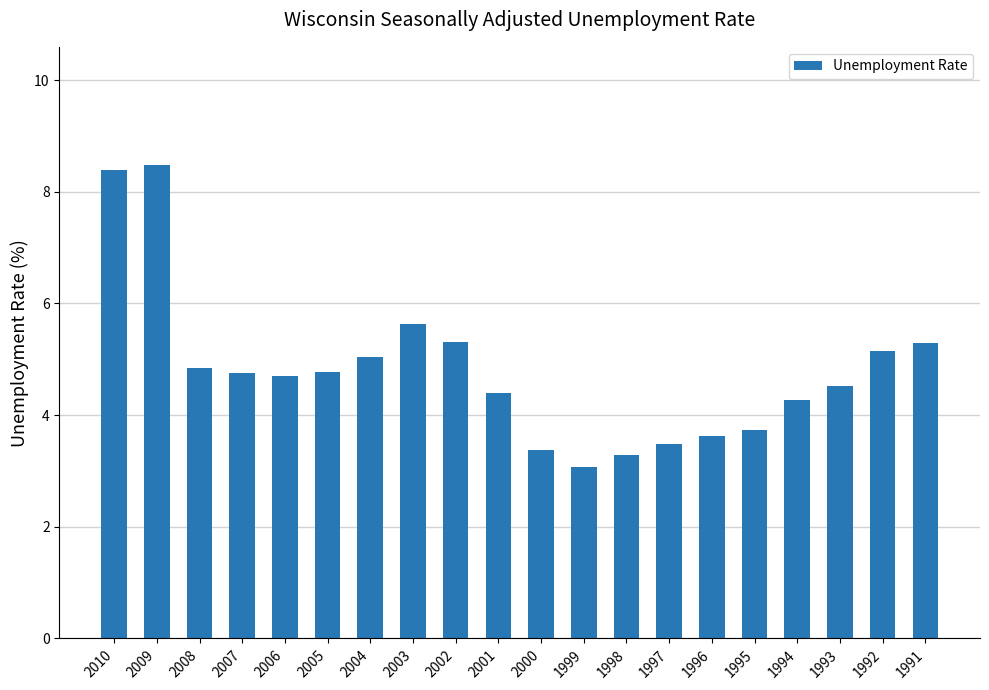

What is the minimum value shown in the chart?

3.1